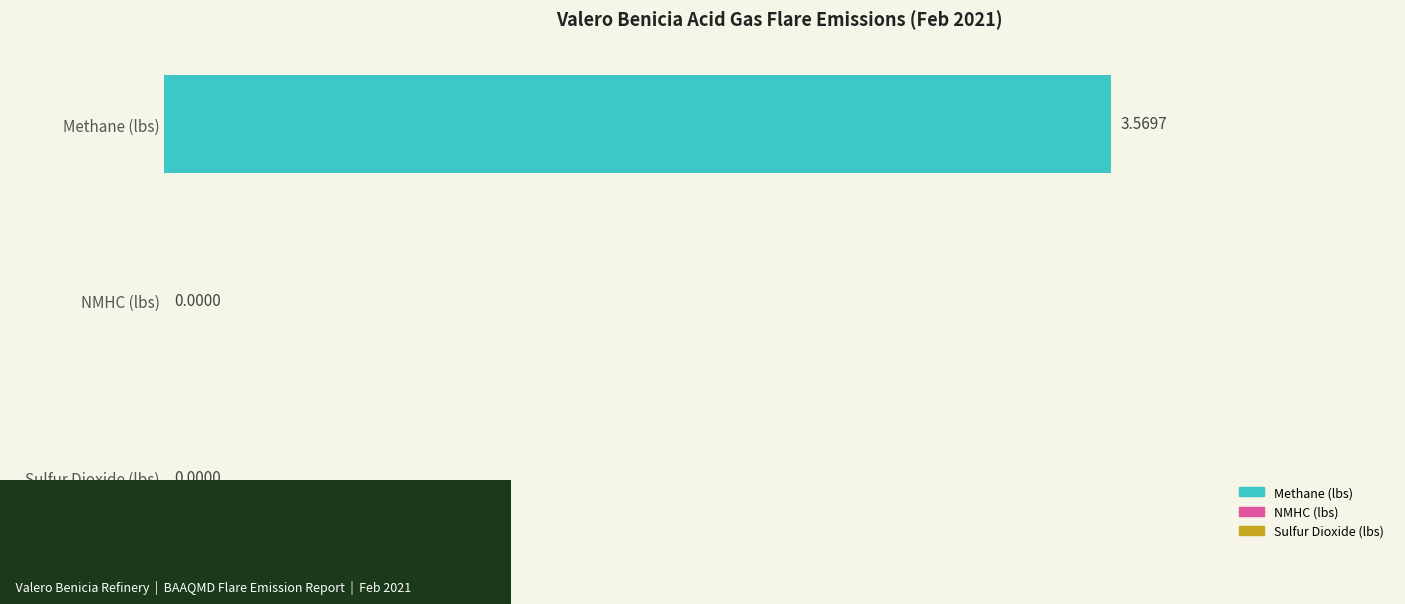

How many data points does each series have?

3